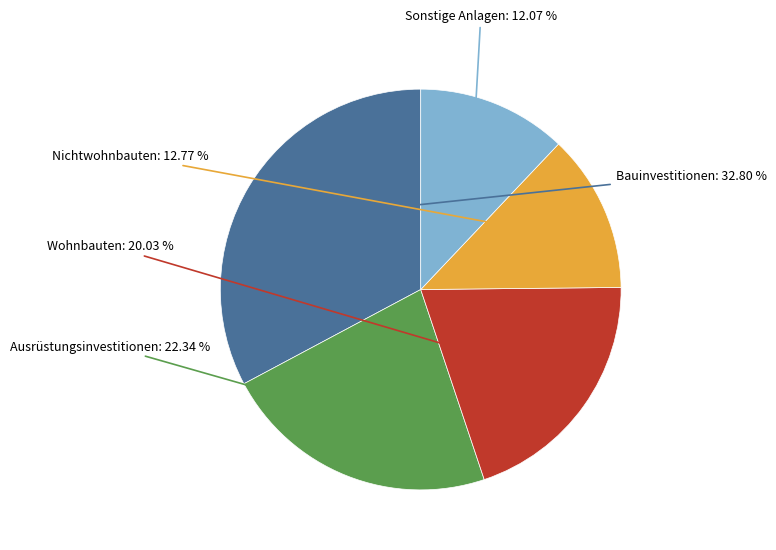

To the nearest percent, what portion does Nichtwohnbauten represent?

13%